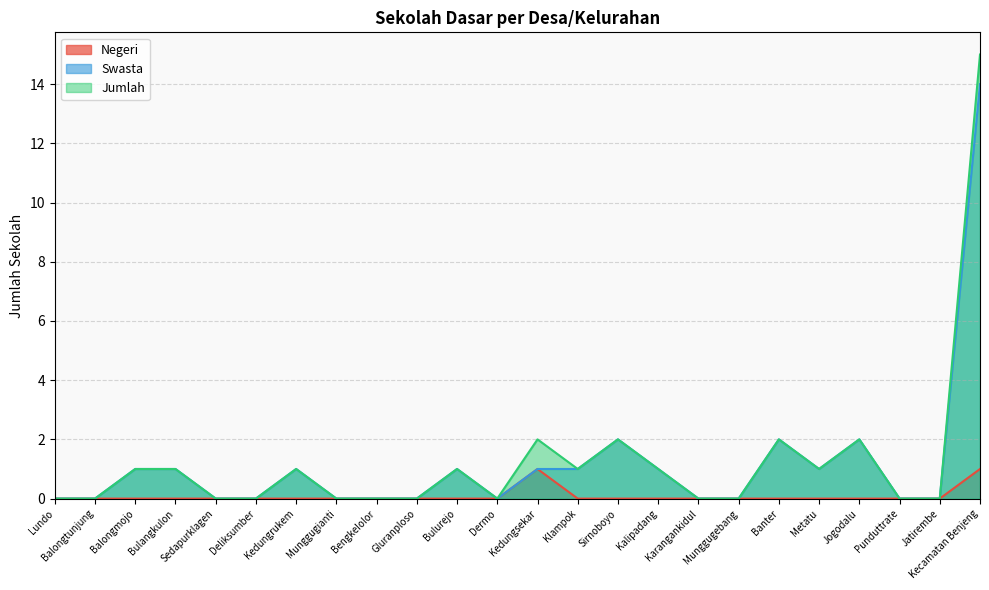

The value of Jumlah at Kecamatan Benjeng is 15. True or false?

True